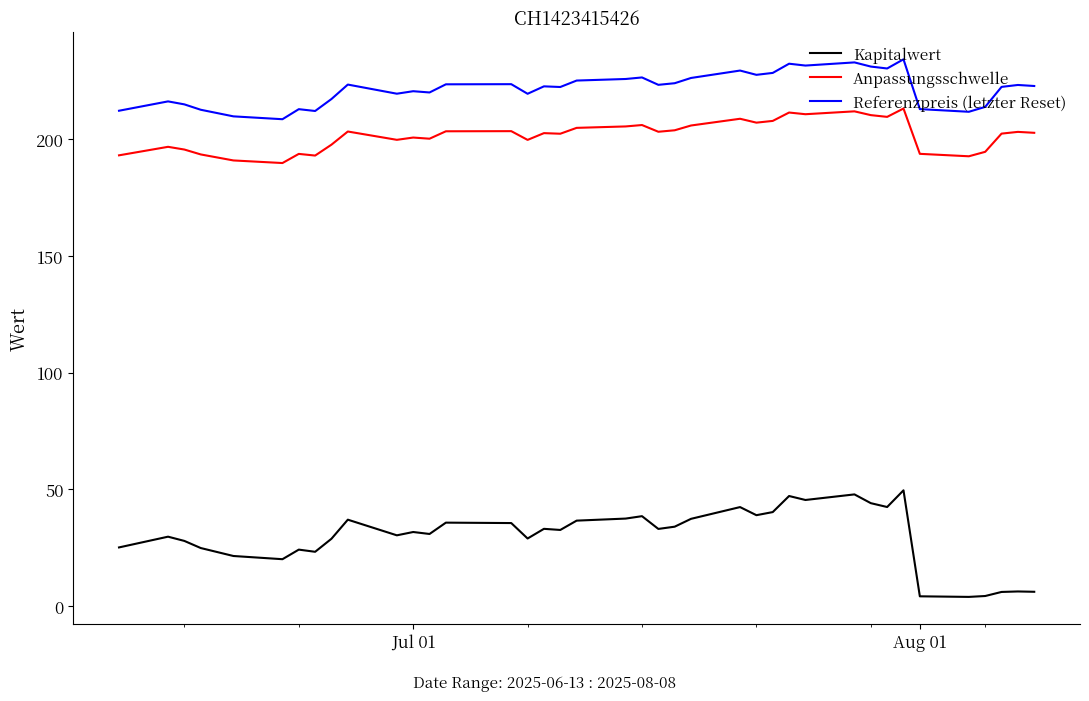

Which series has the widest spread of values?

Kapitalwert